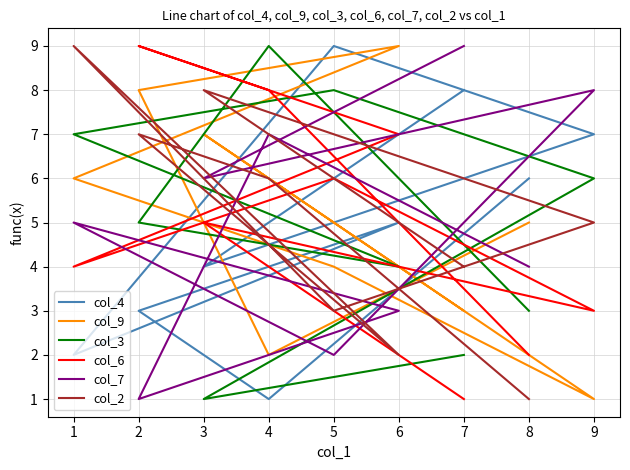

How many categories are shown in the chart?

9